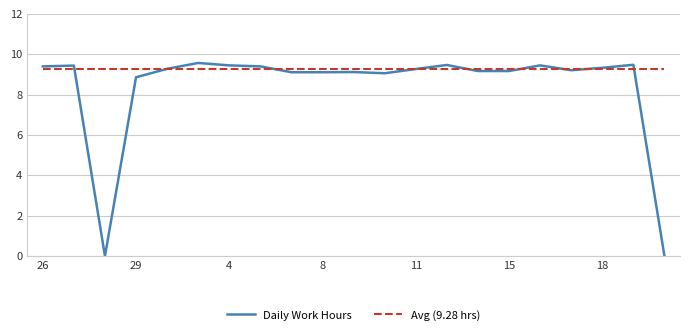

What is the highest value of the Avg (9.28 hrs) series?

9.3